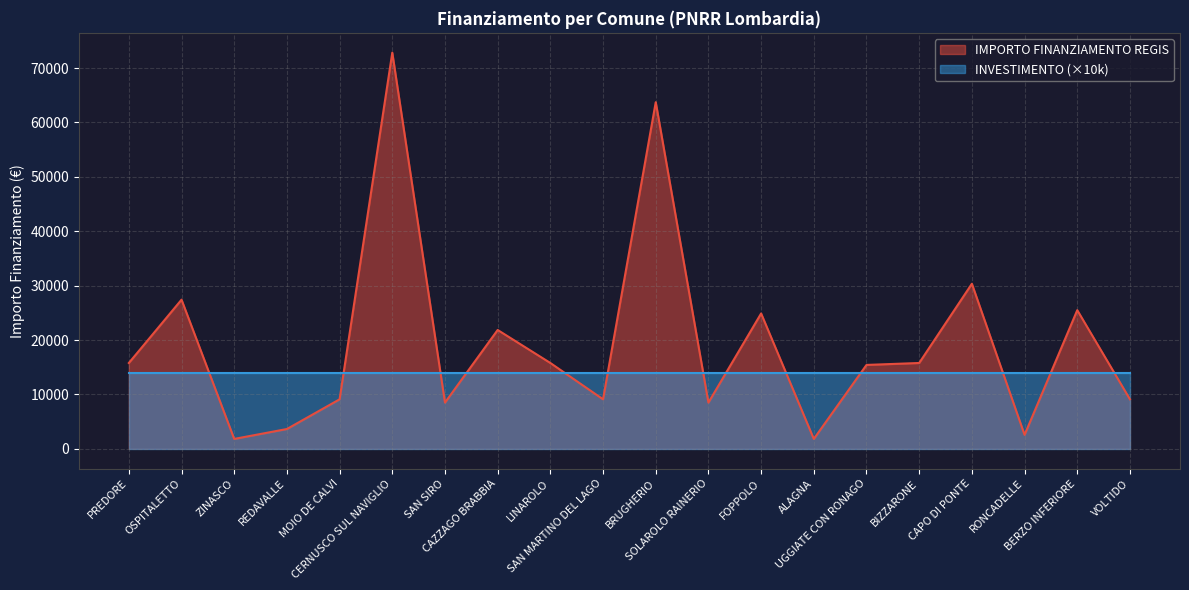

Where is the first local maximum?

OSPITALETTO